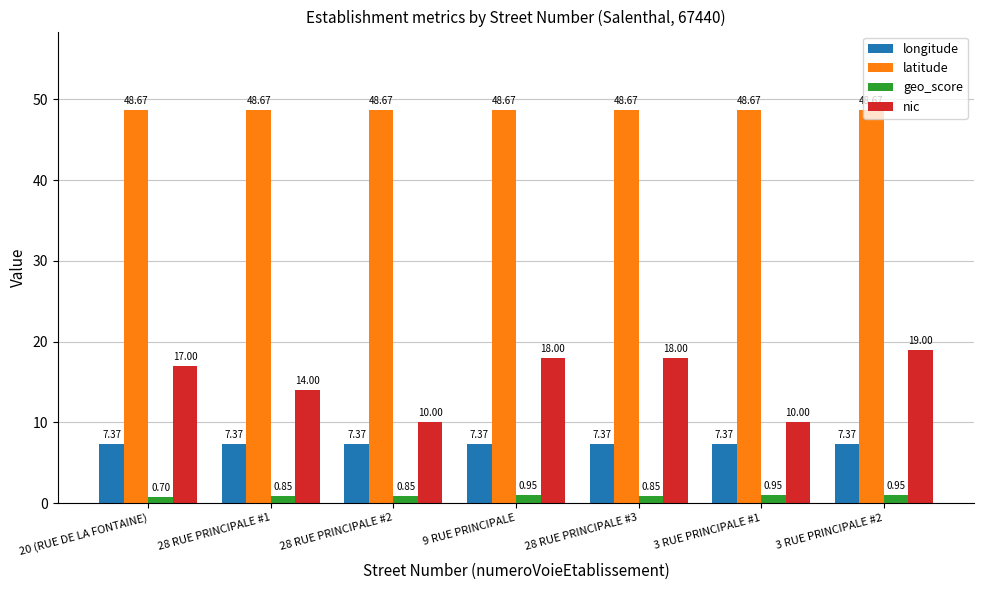

Which series has the largest range (max minus min)?

nic